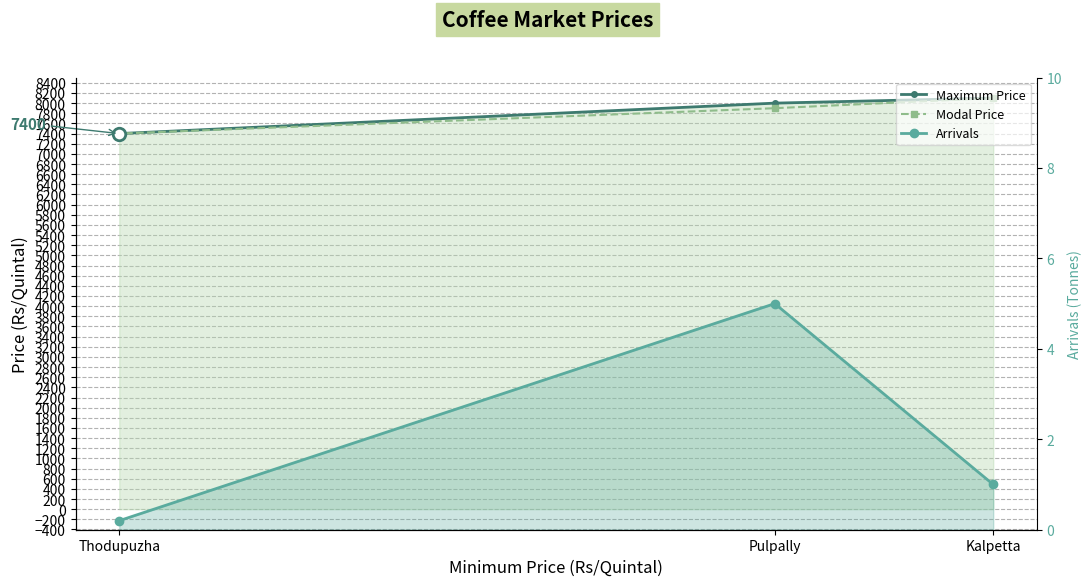

Which series has the largest total across all categories?

Maximum Price